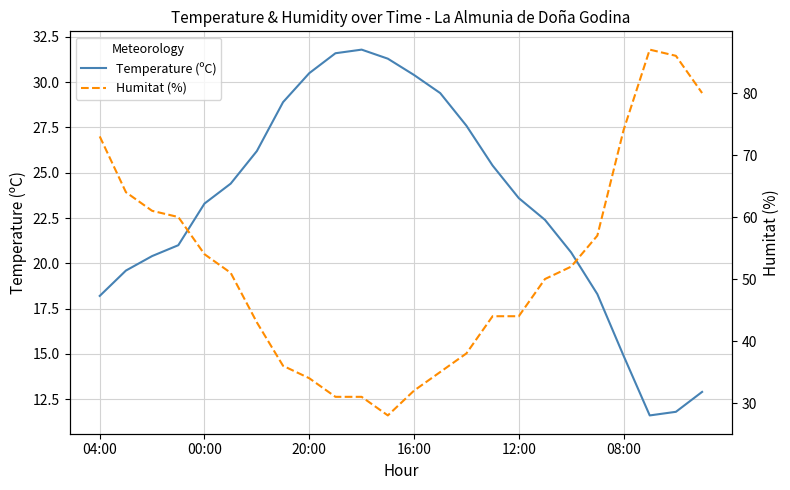

How many values in the Humitat (%) series exceed 51?

11